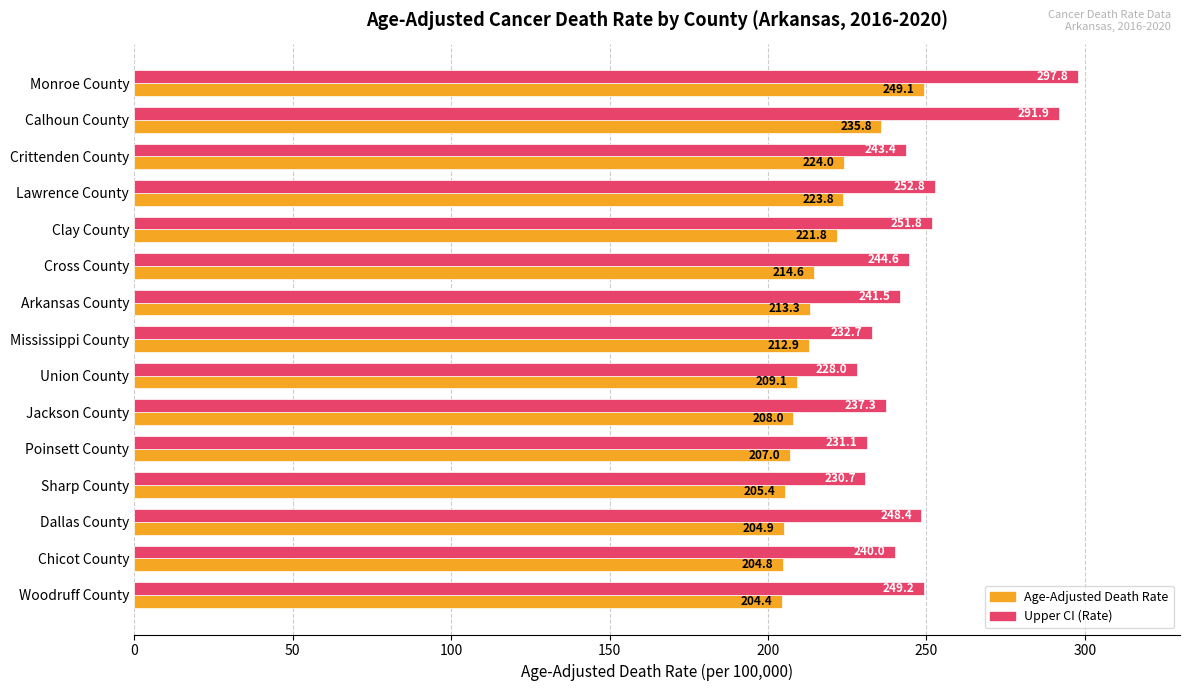

List the series in order of their overall mean, lowest first.

Age-Adjusted Death Rate, Upper CI (Rate)